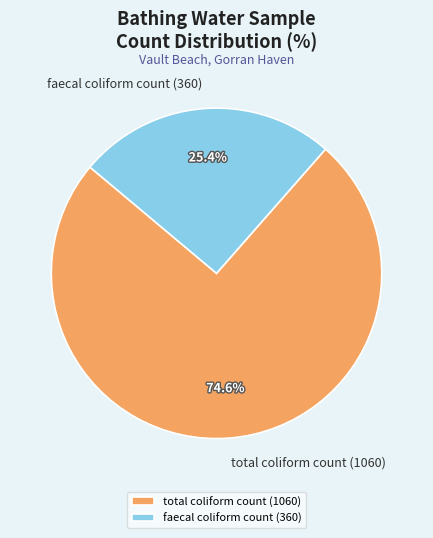

To the nearest percent, what is the average slice percentage?

50%